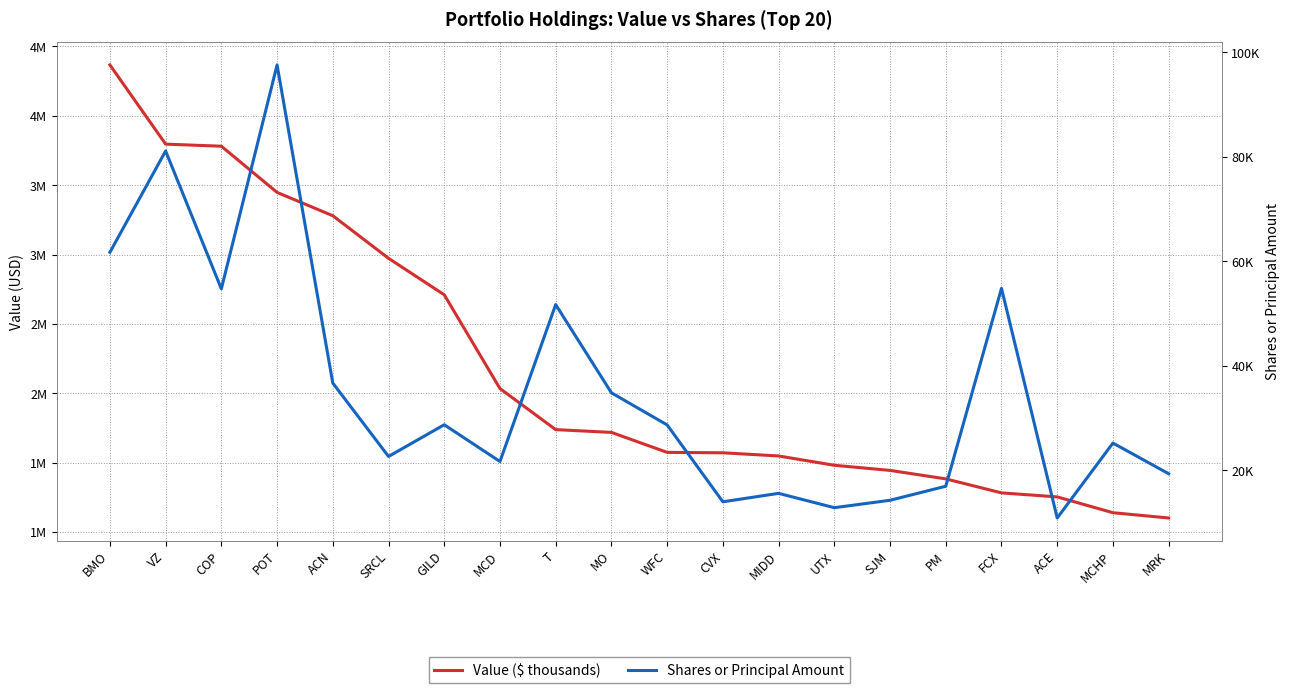

Does the chart have visible grid lines?

Yes